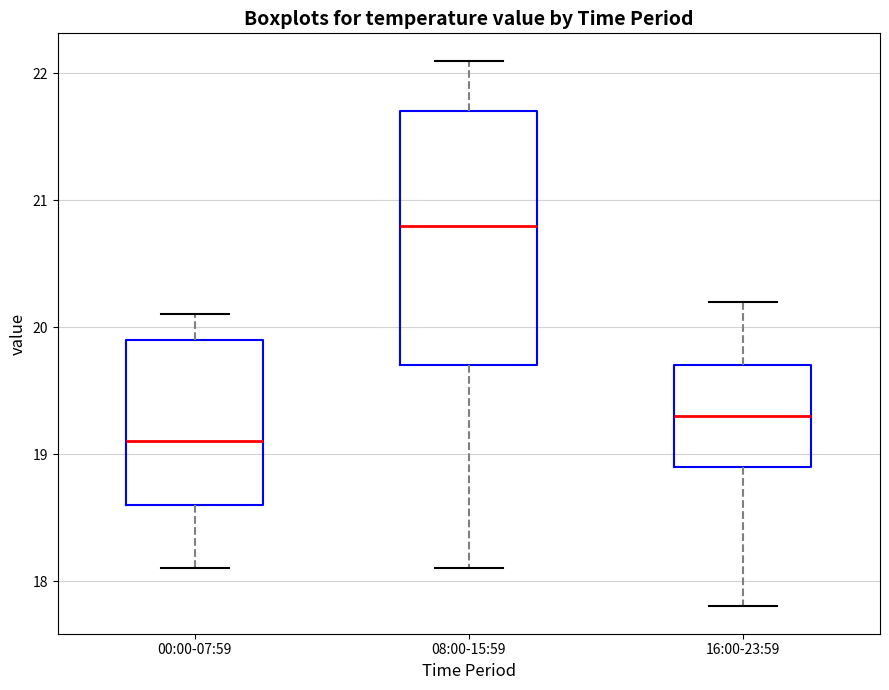

Reading left to right, read every box against the y-axis: the position of its median line, the range the box covers, and the ends of its whiskers. The values are not printed on the chart, so give them approximately, as read against the axis.

00:00-07:59: median 19.1, box 18.6 to 19.9, whiskers 18.1 to 20.1
08:00-15:59: median 20.8, box 19.7 to 21.7, whiskers 18.1 to 22.1
16:00-23:59: median 19.3, box 18.9 to 19.7, whiskers 17.8 to 20.2